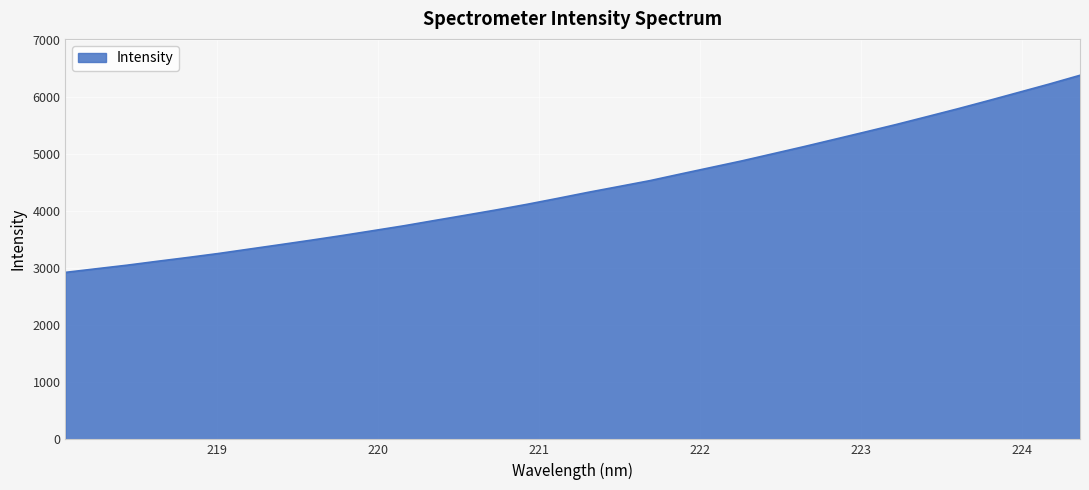

What is the difference between the maximum and minimum values?

3451.8